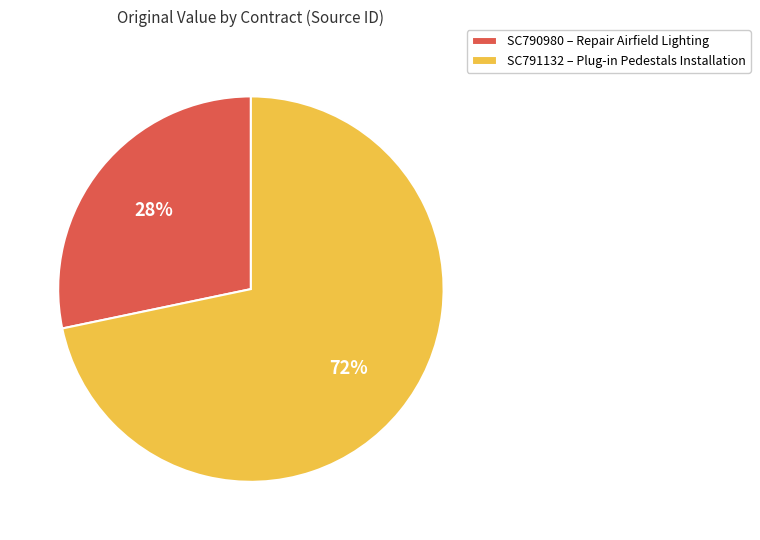

To the nearest percent, what is the combined percentage of SC791132 and SC790980?

100%